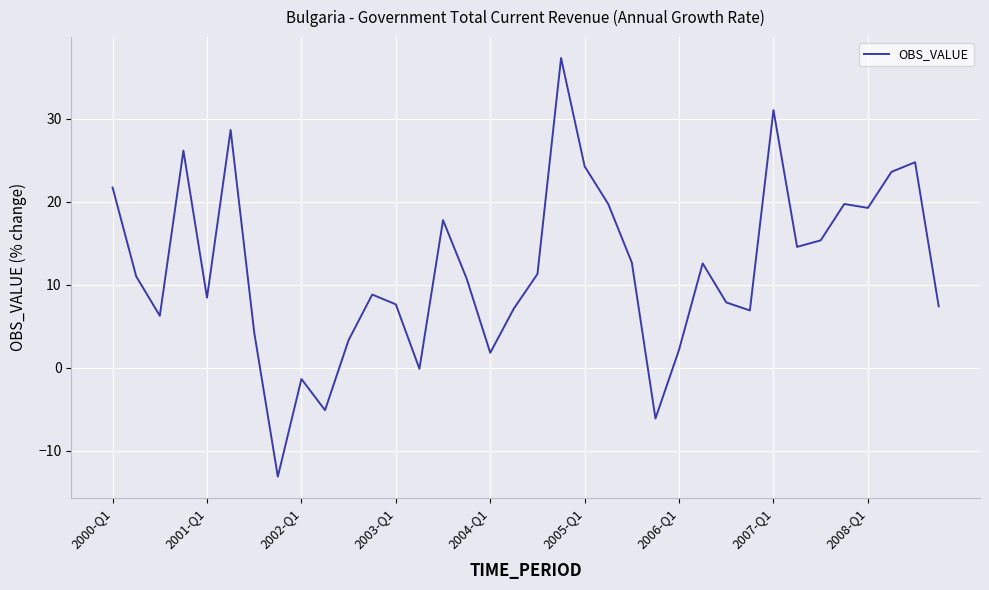

What is the minimum value shown in the chart?

-13.1